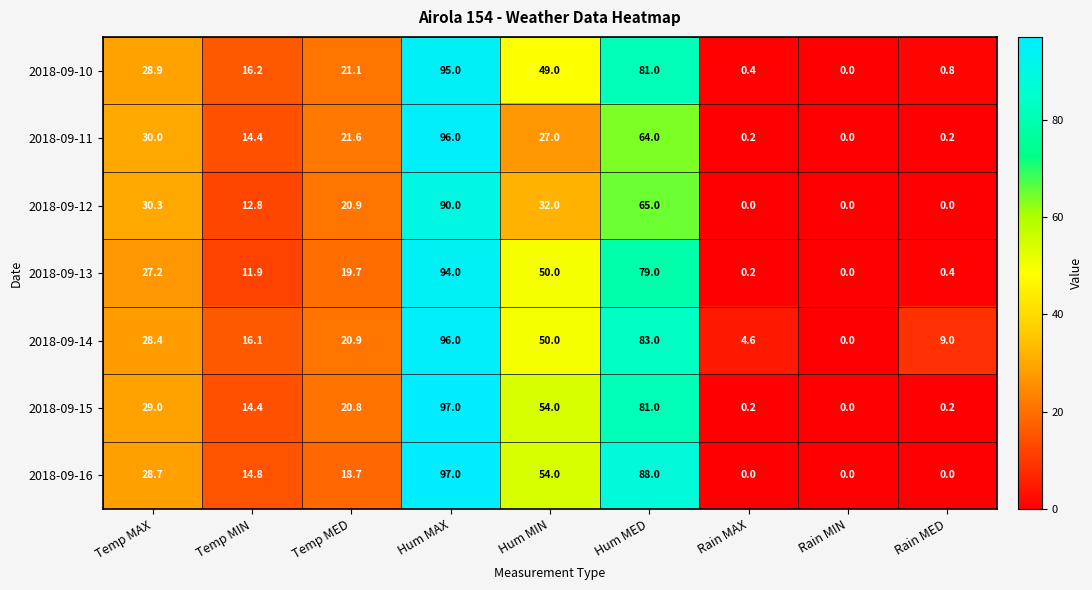

Where is 2018-09-11 nearest to the value 48?

Hum MED